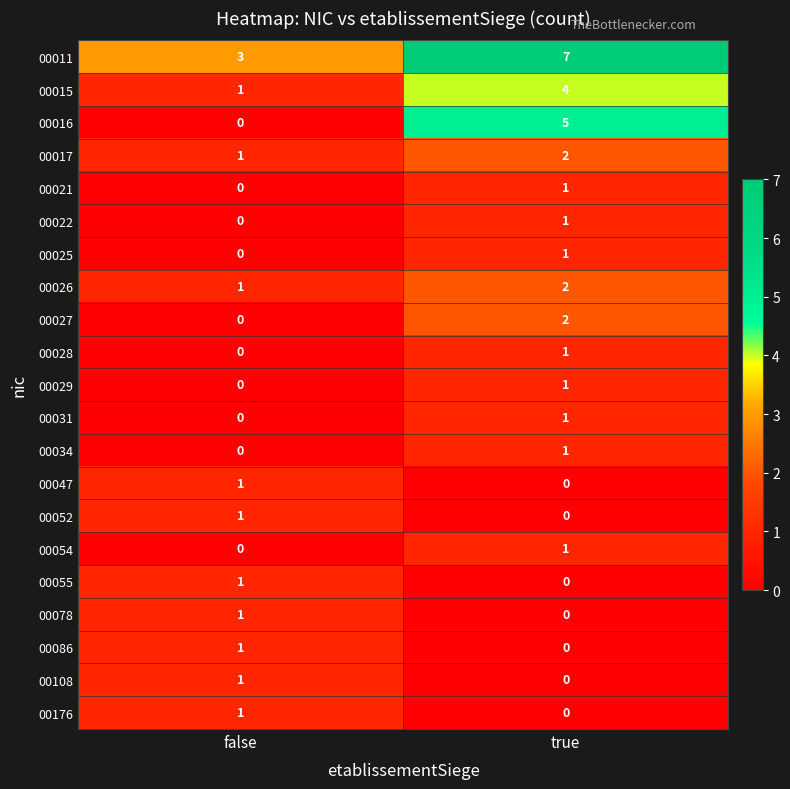

What is the total value across all series at false?

13